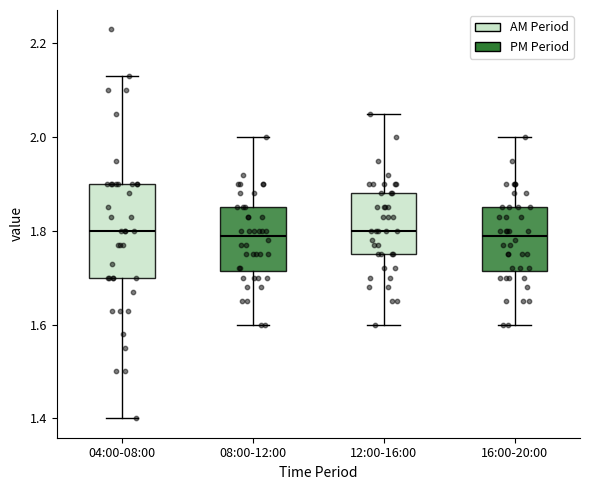

Reading left to right, transcribe this box plot: for each box, give where its median line is, the range the box spans, and where its two whiskers end, as read against the y-axis. The values are not printed on the chart, so give them approximately, as read against the axis.

04:00-08:00: median 1.80, box 1.70 to 1.90, whiskers 1.40 to 2.14
08:00-12:00: median 1.80, box 1.72 to 1.86, whiskers 1.60 to 2.00
12:00-16:00: median 1.80, box 1.76 to 1.88, whiskers 1.60 to 2.06
16:00-20:00: median 1.80, box 1.72 to 1.86, whiskers 1.60 to 2.00